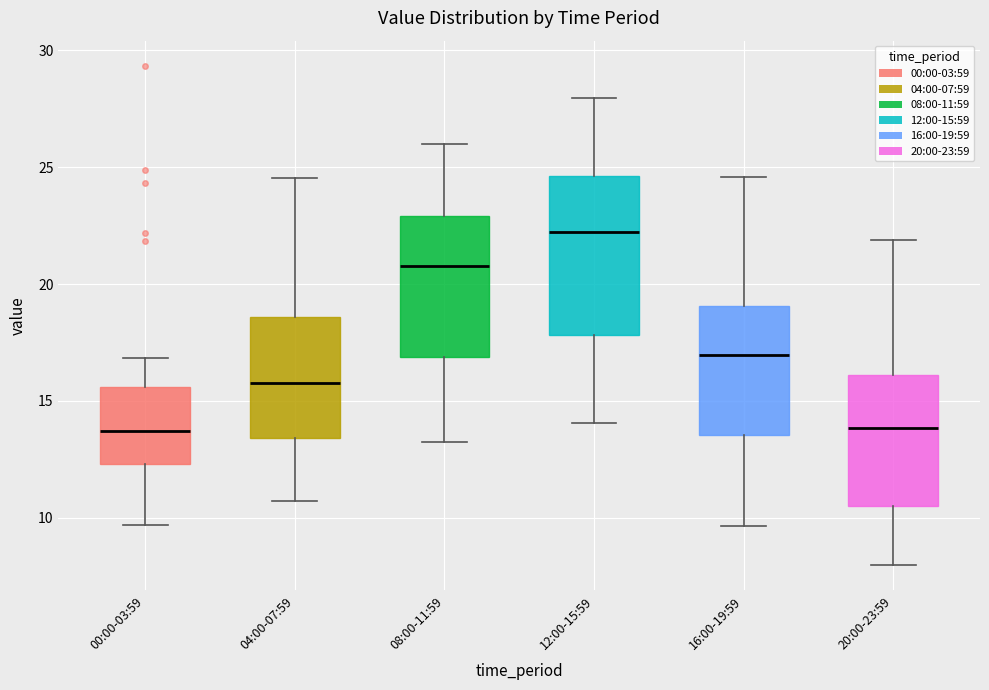

Where is the upper edge of the box for 12:00-15:59 on the y-axis? The values are not printed on the chart, so give them approximately, as read against the axis.

24.5